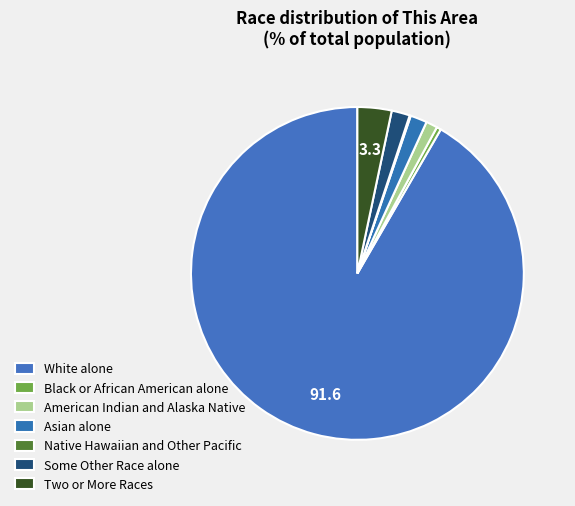

To the nearest percent, what percentage of the pie is American Indian and Alaska Native?

1%